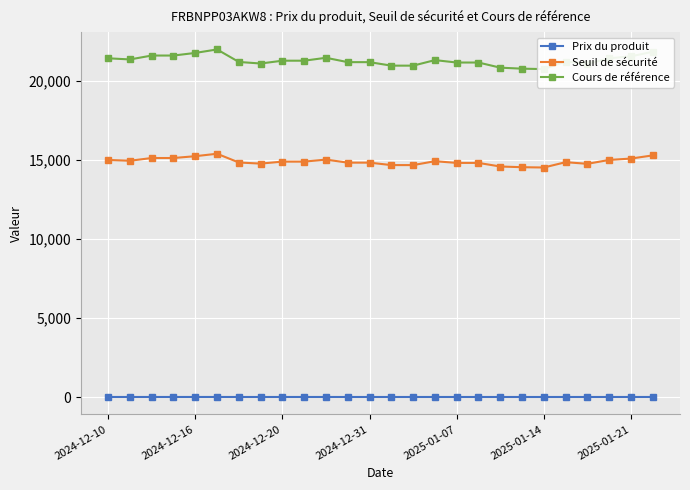

How many series are shown in this chart?

3